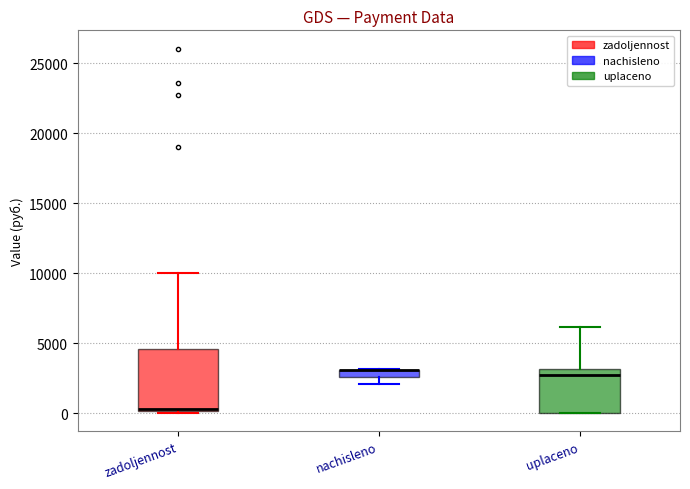

Where does the upper whisker of the box for uplaceno end on the y-axis? The values are not printed on the chart, so give them approximately, as read against the axis.

6000